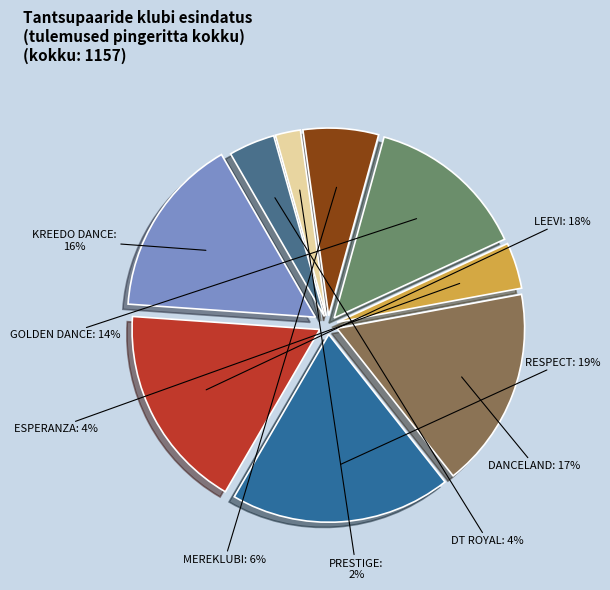

To the nearest percent, what is the difference between the largest and smallest slice percentages?

17%